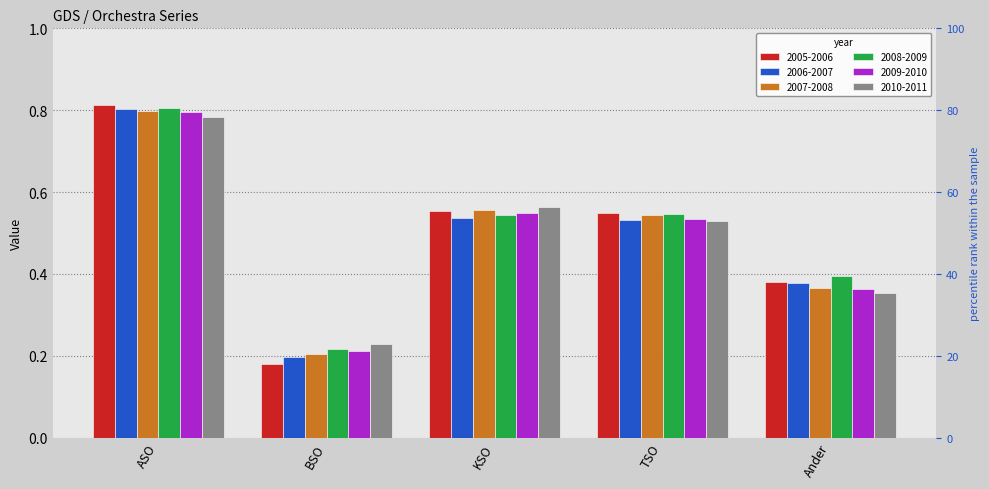

What is the greatest value displayed?

0.8